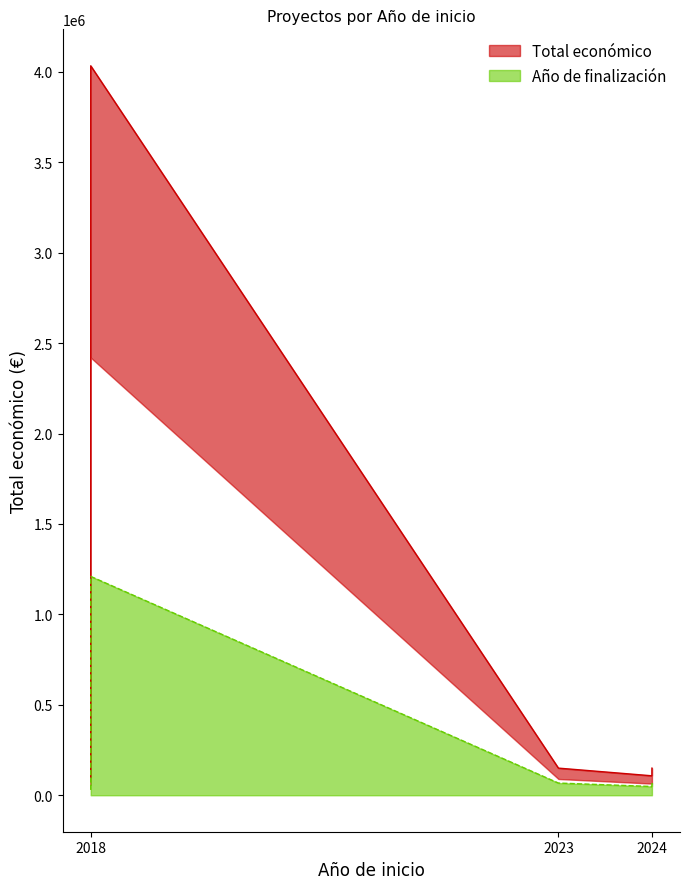

True or false: there are more than 0 points higher than both neighbors.

True